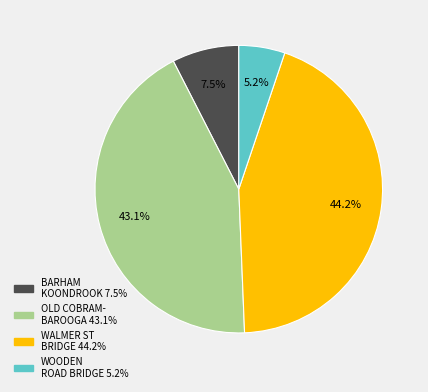

Is there any slice that represents more than half of the pie?

No